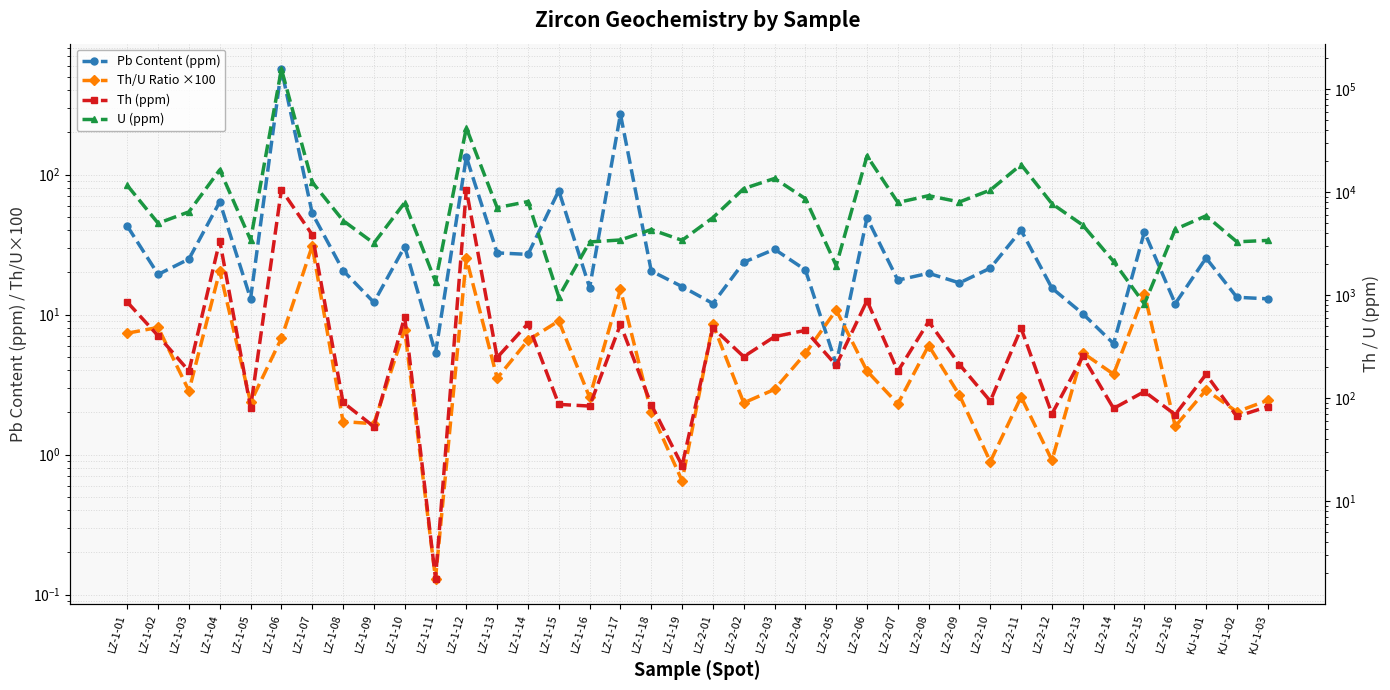

Reading left to right, list all the values displayed in this chart.

Pb Content (ppm): LZ-1-01=42.8	LZ-1-02=19.4	LZ-1-03=24.9	LZ-1-04=63.9	LZ-1-05=13.0	LZ-1-06=566.5	LZ-1-07=52.9	LZ-1-08=20.6	LZ-1-09=12.2	LZ-1-10=30.6	LZ-1-11=5.3	LZ-1-12=133.6	LZ-1-13=27.6	LZ-1-14=26.9	LZ-1-15=76.8	LZ-1-16=15.6	LZ-1-17=269.9	LZ-1-18=20.5	LZ-1-19=15.8	LZ-2-01=12.0	LZ-2-02=23.6	LZ-2-03=29.3	LZ-2-04=20.9	LZ-2-05=4.4	LZ-2-06=49.0	LZ-2-07=17.6	LZ-2-08=19.7	LZ-2-09=16.8	LZ-2-10=21.5	LZ-2-11=40.0	LZ-2-12=15.4	LZ-2-13=10.1	LZ-2-14=6.2	LZ-2-15=38.9	LZ-2-16=11.9	KJ-1-01=25.3	KJ-1-02=13.3	KJ-1-03=12.9
Th/U Ratio ×100: LZ-1-01=7.4	LZ-1-02=8.1	LZ-1-03=2.9	LZ-1-04=20.5	LZ-1-05=2.4	LZ-1-06=6.8	LZ-1-07=30.9	LZ-1-08=1.7	LZ-1-09=1.7	LZ-1-10=7.8	LZ-1-11=0.1	LZ-1-12=25.2	LZ-1-13=3.5	LZ-1-14=6.6	LZ-1-15=9.0	LZ-1-16=2.6	LZ-1-17=15.1	LZ-1-18=2.0	LZ-1-19=0.7	LZ-2-01=8.5	LZ-2-02=2.3	LZ-2-03=2.9	LZ-2-04=5.3	LZ-2-05=10.8	LZ-2-06=4.0	LZ-2-07=2.3	LZ-2-08=6.0	LZ-2-09=2.6	LZ-2-10=0.9	LZ-2-11=2.6	LZ-2-12=0.9	LZ-2-13=5.3	LZ-2-14=3.8	LZ-2-15=14.1	LZ-2-16=1.6	KJ-1-01=2.9	KJ-1-02=2.0	KJ-1-03=2.4
Th (ppm): LZ-1-01=856.5	LZ-1-02=404.1	LZ-1-03=183.7	LZ-1-04=3371.8	LZ-1-05=81.2	LZ-1-06=10588.8	LZ-1-07=3862.9	LZ-1-08=91.2	LZ-1-09=53.0	LZ-1-10=618.3	LZ-1-11=1.8	LZ-1-12=10599.0	LZ-1-13=248.7	LZ-1-14=530.7	LZ-1-15=87.2	LZ-1-16=84.0	LZ-1-17=520.6	LZ-1-18=86.8	LZ-1-19=22.2	LZ-2-01=482.0	LZ-2-02=253.4	LZ-2-03=396.4	LZ-2-04=456.1	LZ-2-05=208.8	LZ-2-06=886.6	LZ-2-07=182.7	LZ-2-08=555.9	LZ-2-09=212.6	LZ-2-10=93.8	LZ-2-11=477.3	LZ-2-12=70.6	LZ-2-13=255.1	LZ-2-14=79.7	LZ-2-15=116.1	LZ-2-16=69.5	KJ-1-01=170.5	KJ-1-02=66.6	KJ-1-03=82.9
U (ppm): LZ-1-01=11634.3	LZ-1-02=4994.0	LZ-1-03=6446.7	LZ-1-04=16478.2	LZ-1-05=3442.8	LZ-1-06=156380.5	LZ-1-07=12500.6	LZ-1-08=5302.9	LZ-1-09=3196.3	LZ-1-10=7918.8	LZ-1-11=1355.8	LZ-1-12=42007.4	LZ-1-13=7081.2	LZ-1-14=8108.2	LZ-1-15=968.2	LZ-1-16=3289.2	LZ-1-17=3438.6	LZ-1-18=4336.0	LZ-1-19=3410.7	LZ-2-01=5660.4	LZ-2-02=10831.4	LZ-2-03=13595.1	LZ-2-04=8654.4	LZ-2-05=1939.9	LZ-2-06=22473.7	LZ-2-07=7943.2	LZ-2-08=9250.0	LZ-2-09=8036.2	LZ-2-10=10483.9	LZ-2-11=18506.0	LZ-2-12=7732.2	LZ-2-13=4793.7	LZ-2-14=2127.6	LZ-2-15=822.4	LZ-2-16=4363.6	KJ-1-01=5898.3	KJ-1-02=3299.0	KJ-1-03=3403.6